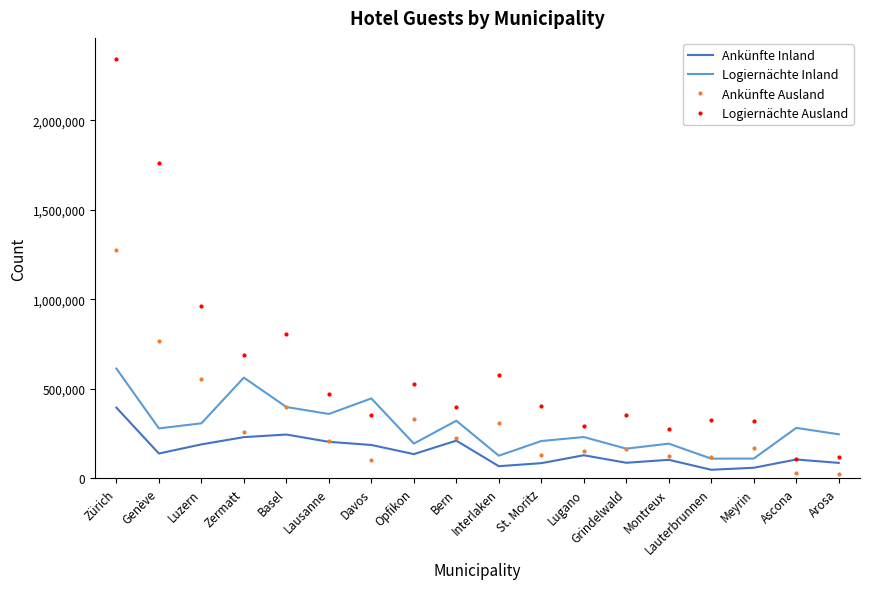

At how many categories does at least one series exceed 1523750?

2